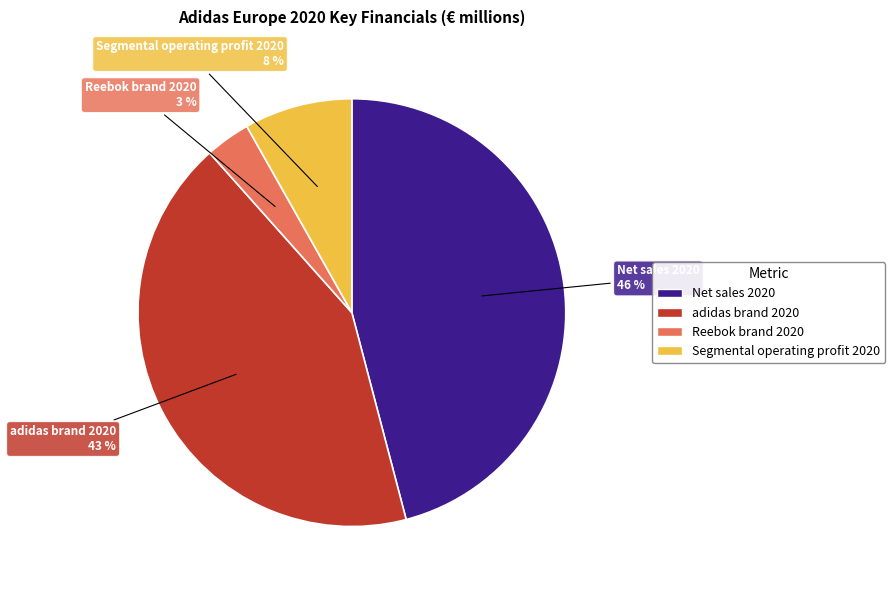

Combined, do adidas brand 2020 and Net sales 2020 account for over 50%?

Yes